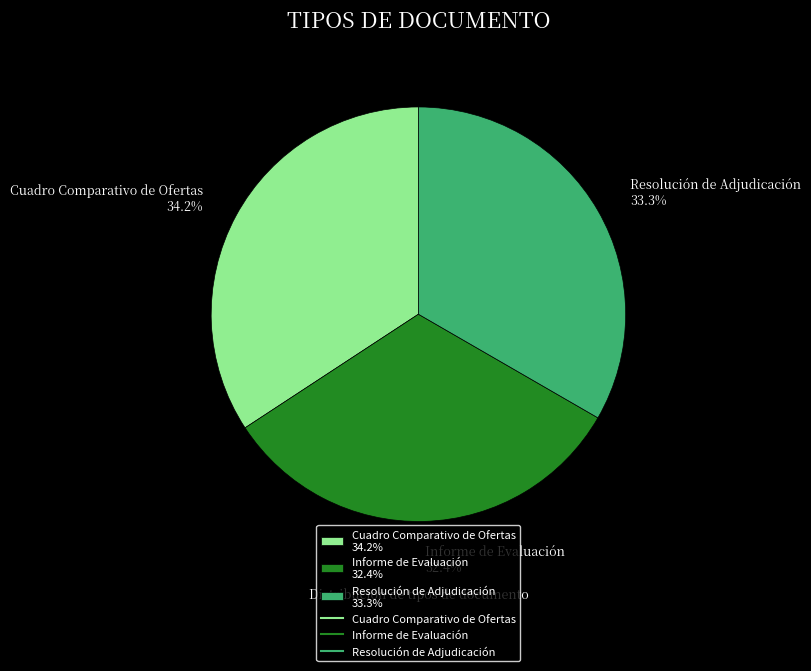

Rank the categories by value from lowest to highest.

Informe de Evaluación, Resolución de Adjudicación, Cuadro Comparativo de Ofertas